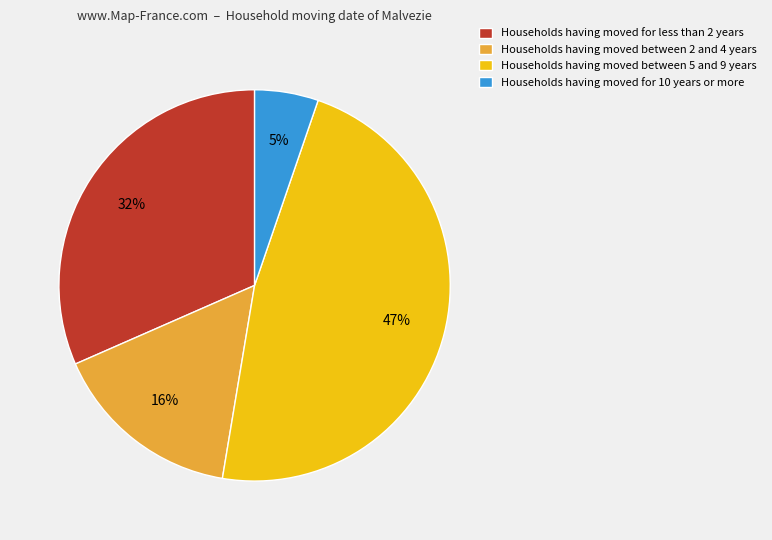

To the nearest percent, what is the difference between the largest and smallest slice percentages?

42%